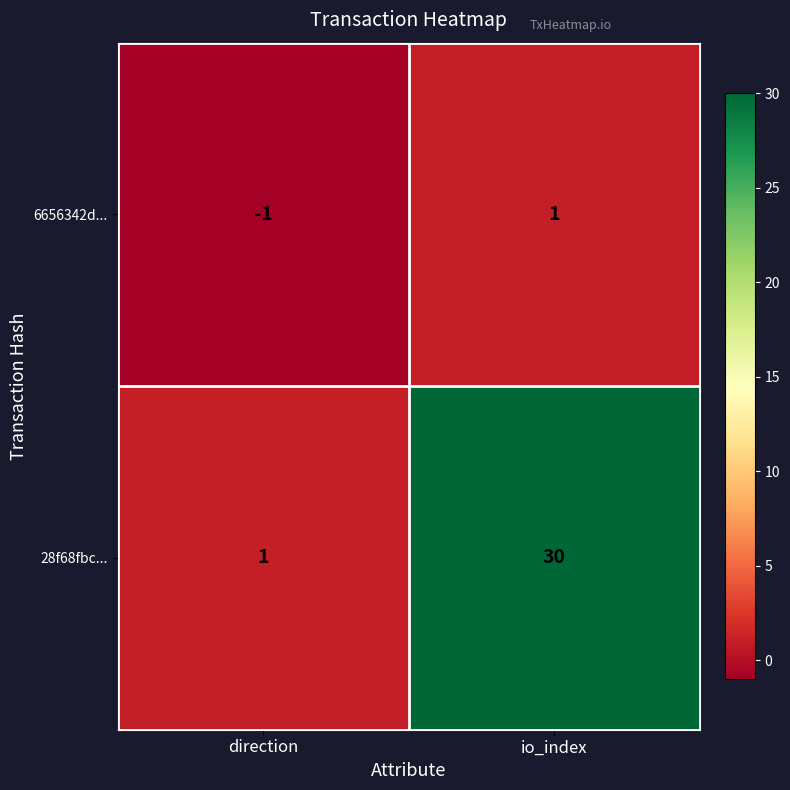

Reading left to right, extract all data points from this chart.

6656342d...: direction=-1	io_index=1
28f68fbc...: direction=1	io_index=30